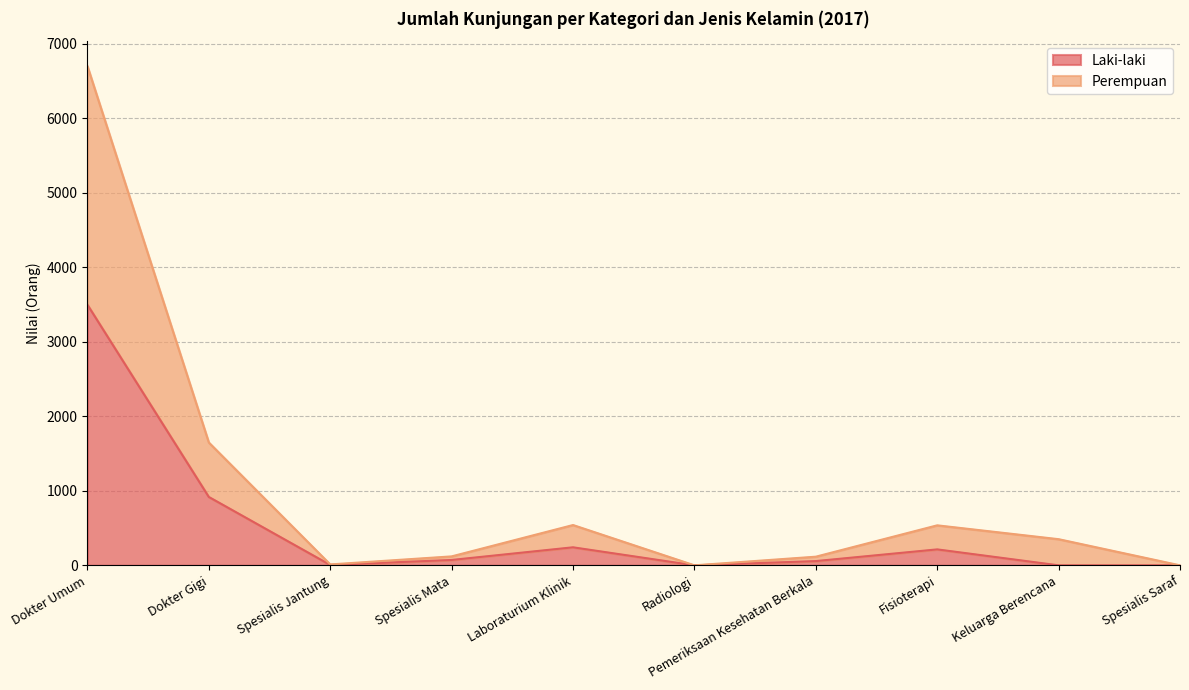

Which series has the largest range (max minus min)?

Perempuan